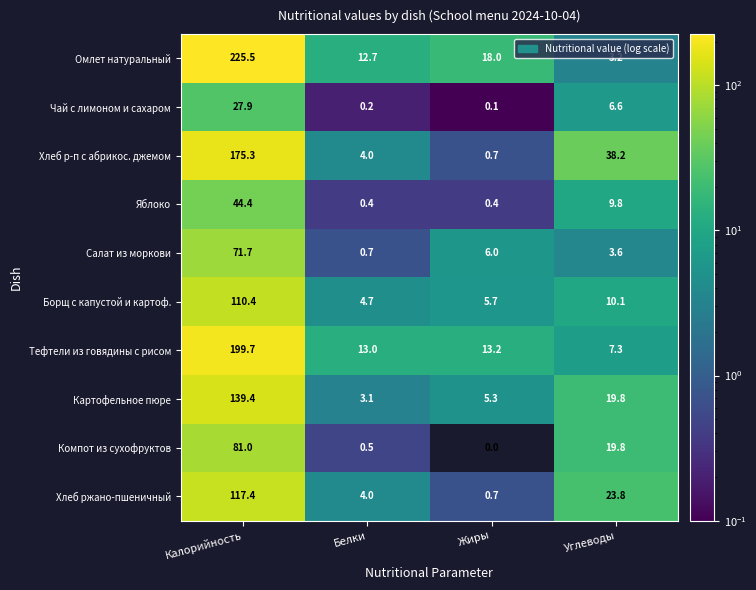

At how many categories does at least one series exceed 128?

1